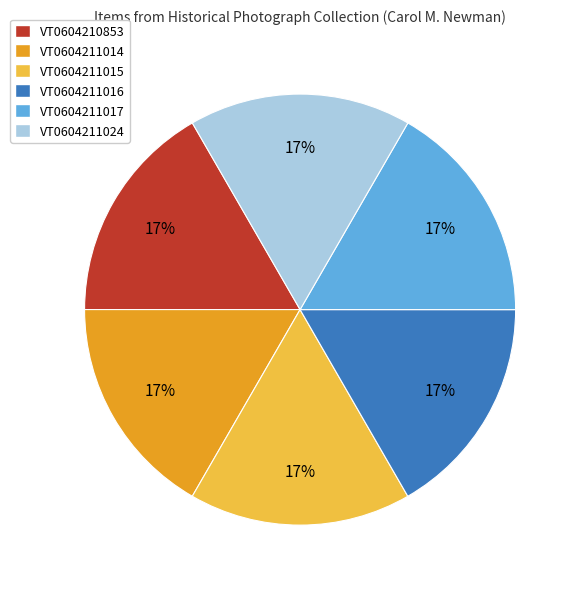

To the nearest percent, what is the combined percentage of VT0604211016 and VT0604211015?

33%